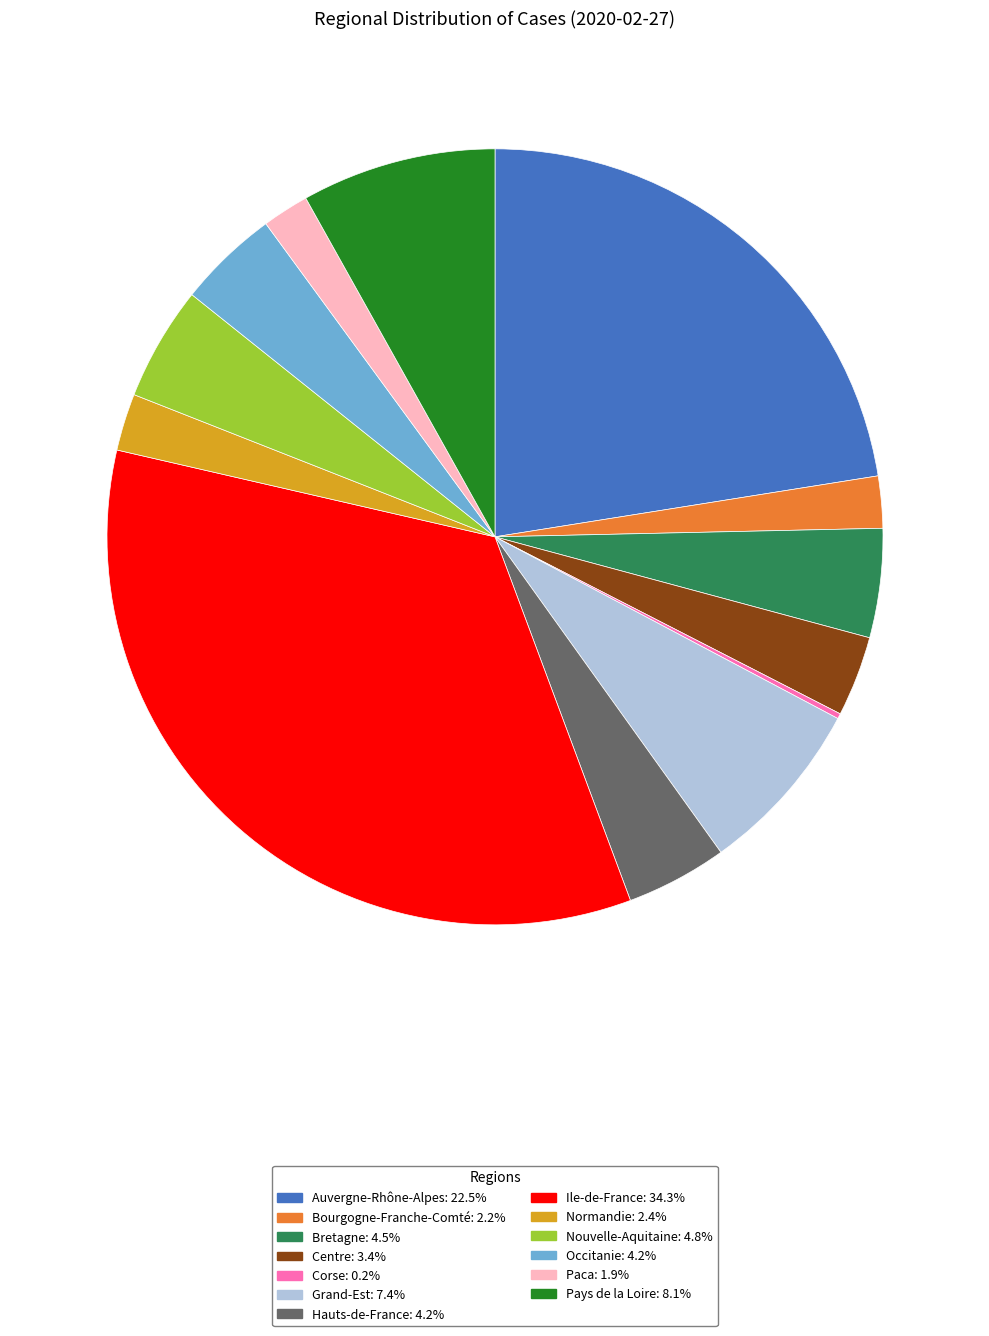

What is the ratio of the value at Auvergne-Rhône-Alpes: 22.5% to the value at Pays de la Loire: 8.1%?

2.8